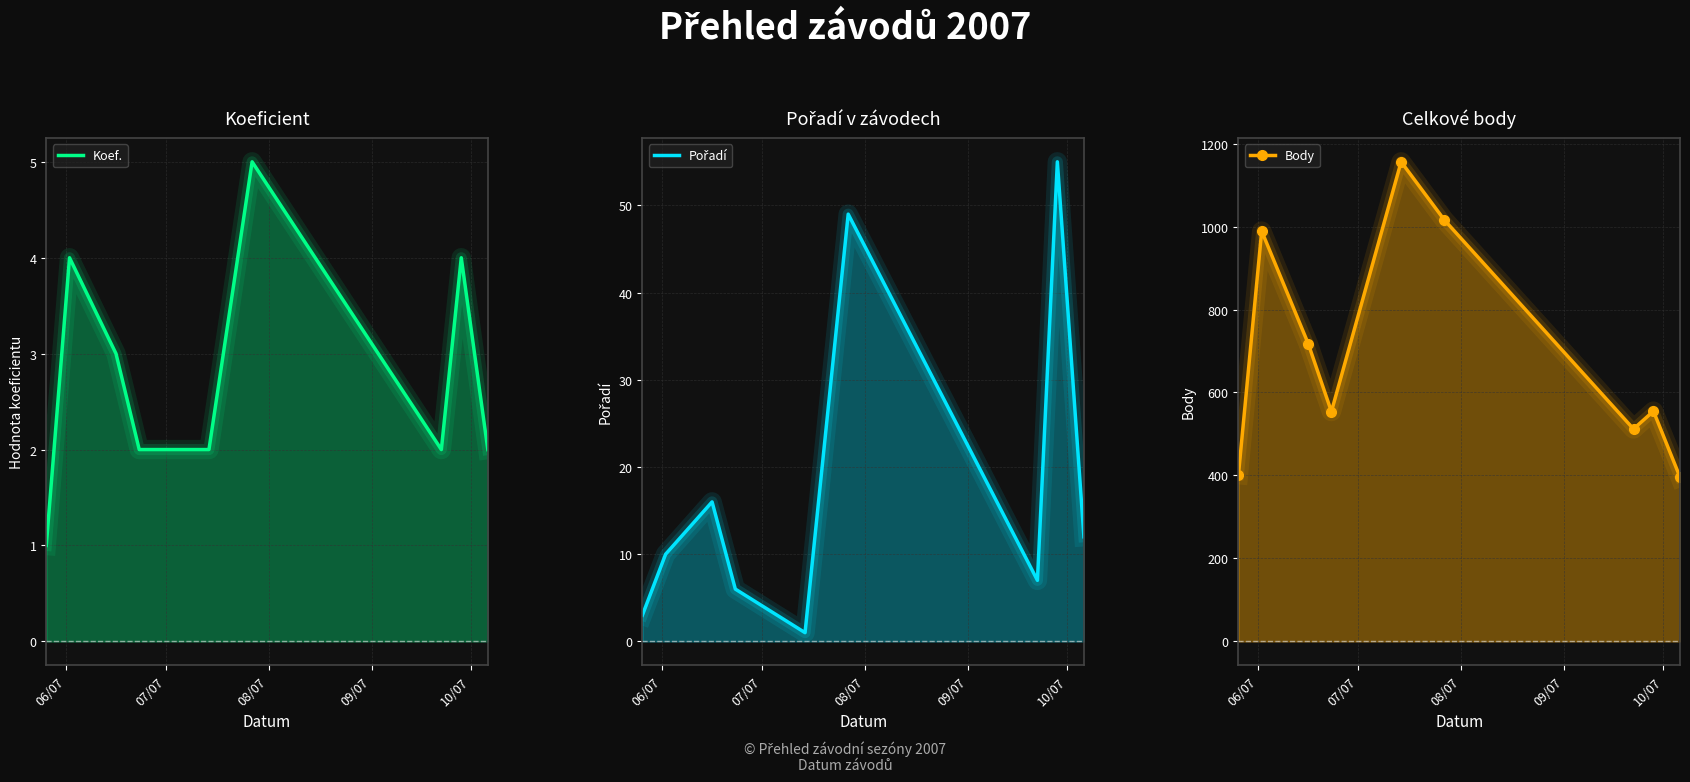

How many series are shown in this chart?

3